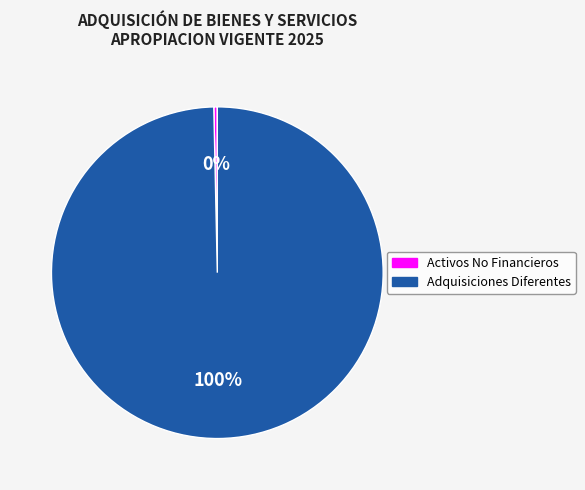

To the nearest percent, what is the average slice percentage?

50%